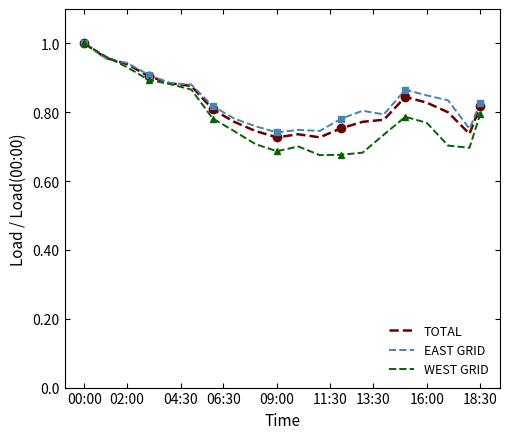

What is the smallest value displayed?

0.7